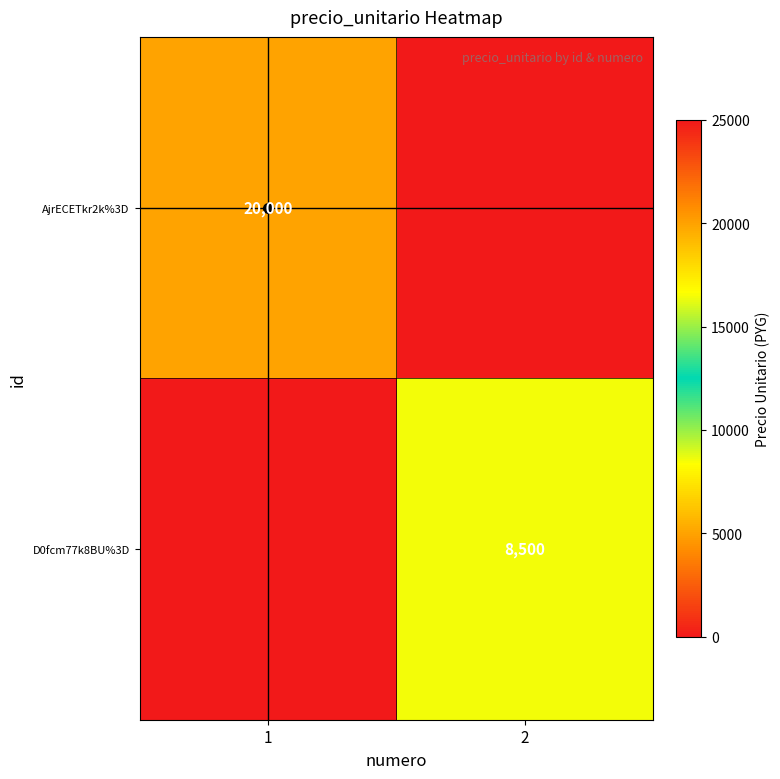

Between 2 and 1, which is larger?

1